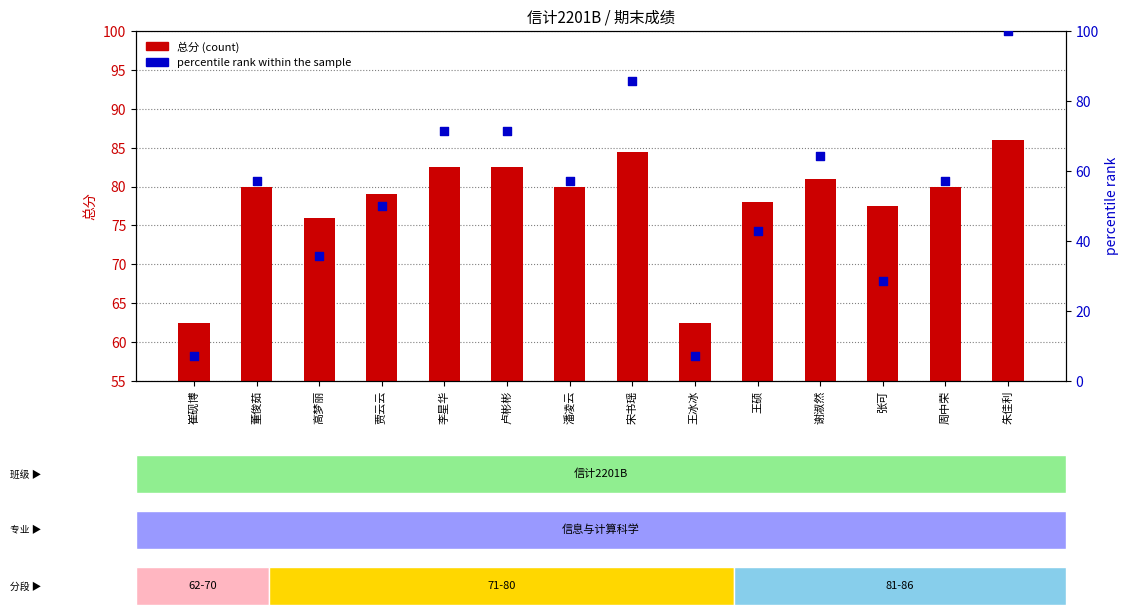

Which series has the largest Y range (max minus min)?

percentile rank within the sample